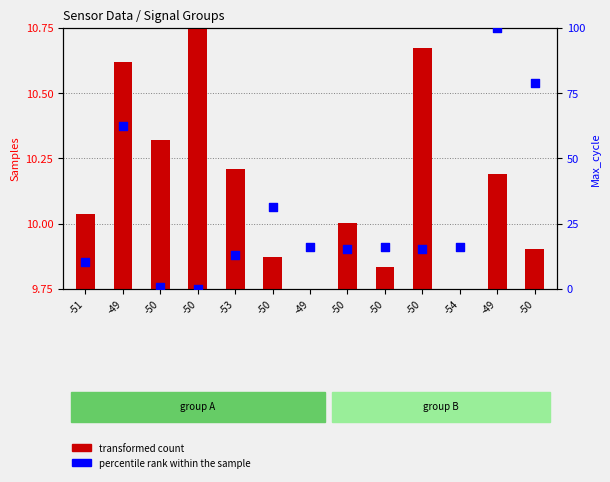

What is the total value across all series at -54?

16.1